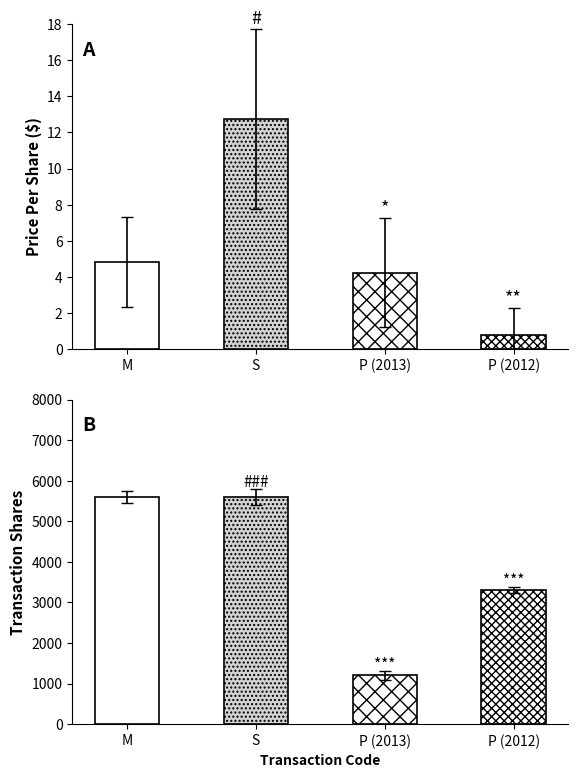

List the series in order of their overall mean, lowest first.

transactionPricePerShare, transactionShares